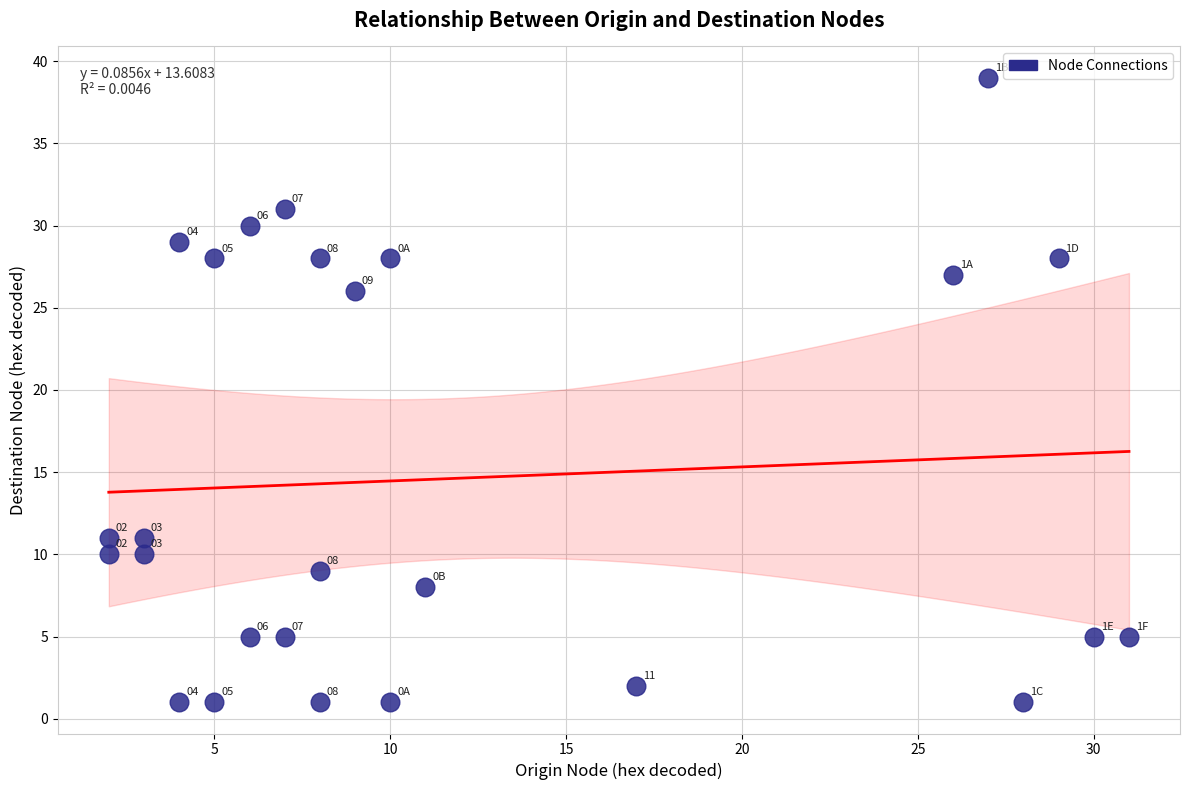

What is the range of Y values (max minus min)?

38